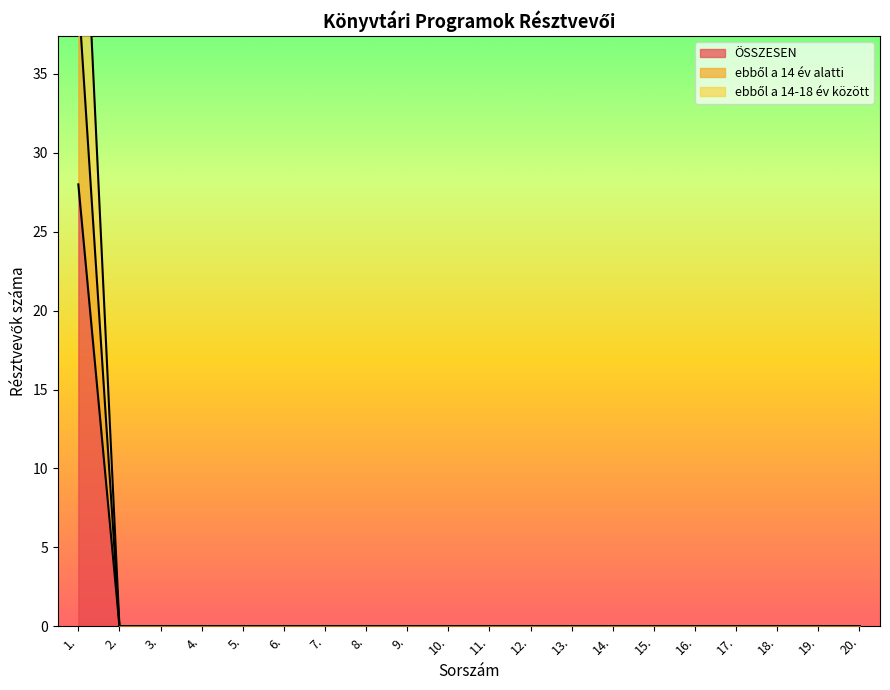

What is the maximum value for ebből a 14 év alatti?

40